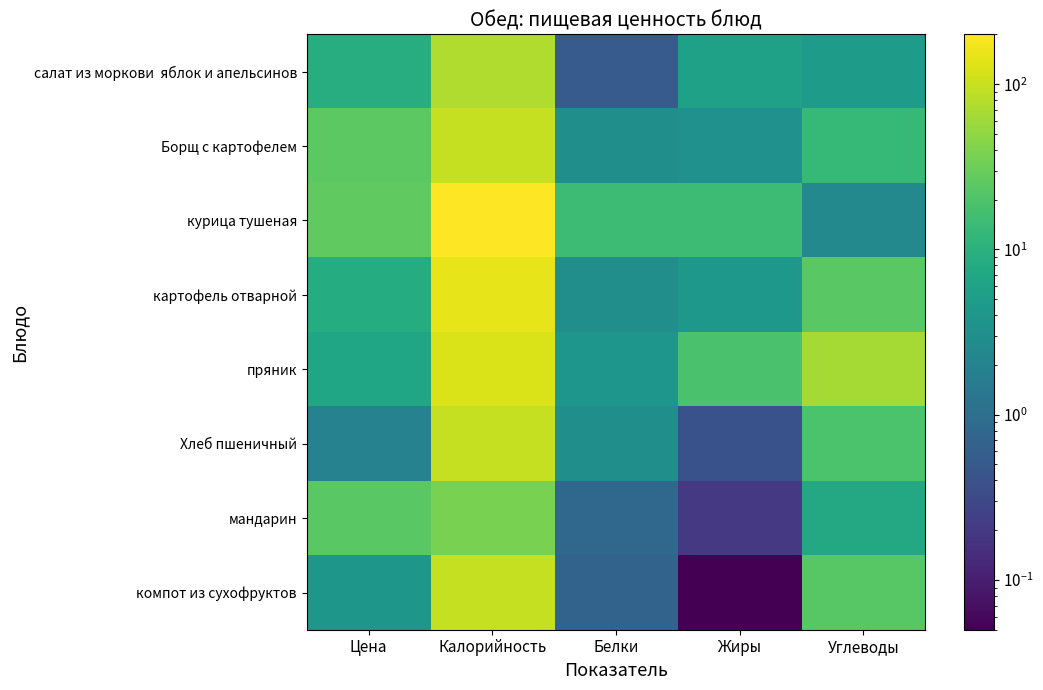

What is the spread (max minus min) of values at Жиры?

18.2